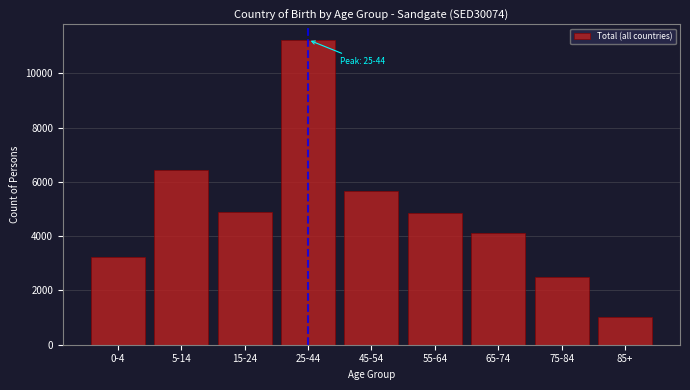

What is the change in value from 65-74 to 85+?

-3097